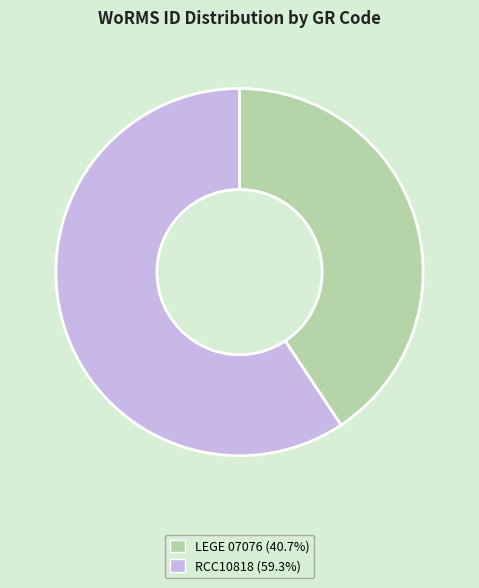

Approximately how many times larger is the value at RCC10818 compared to LEGE 07076?

1.5